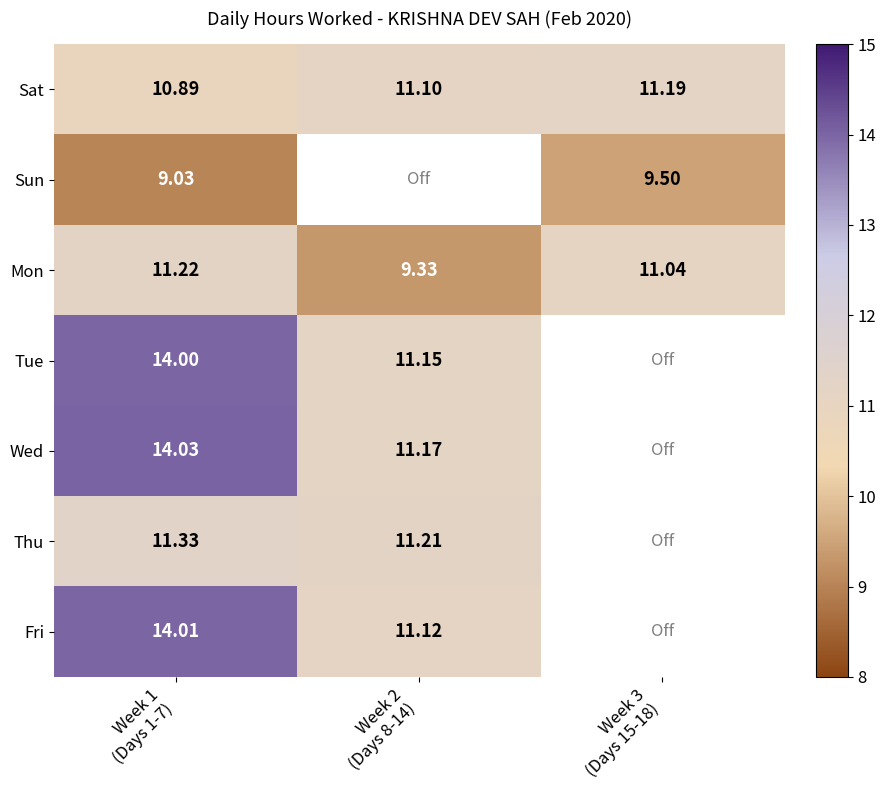

Between Week 3
(Days 15-18) and Week 1
(Days 1-7), which is larger?

Week 3
(Days 15-18)